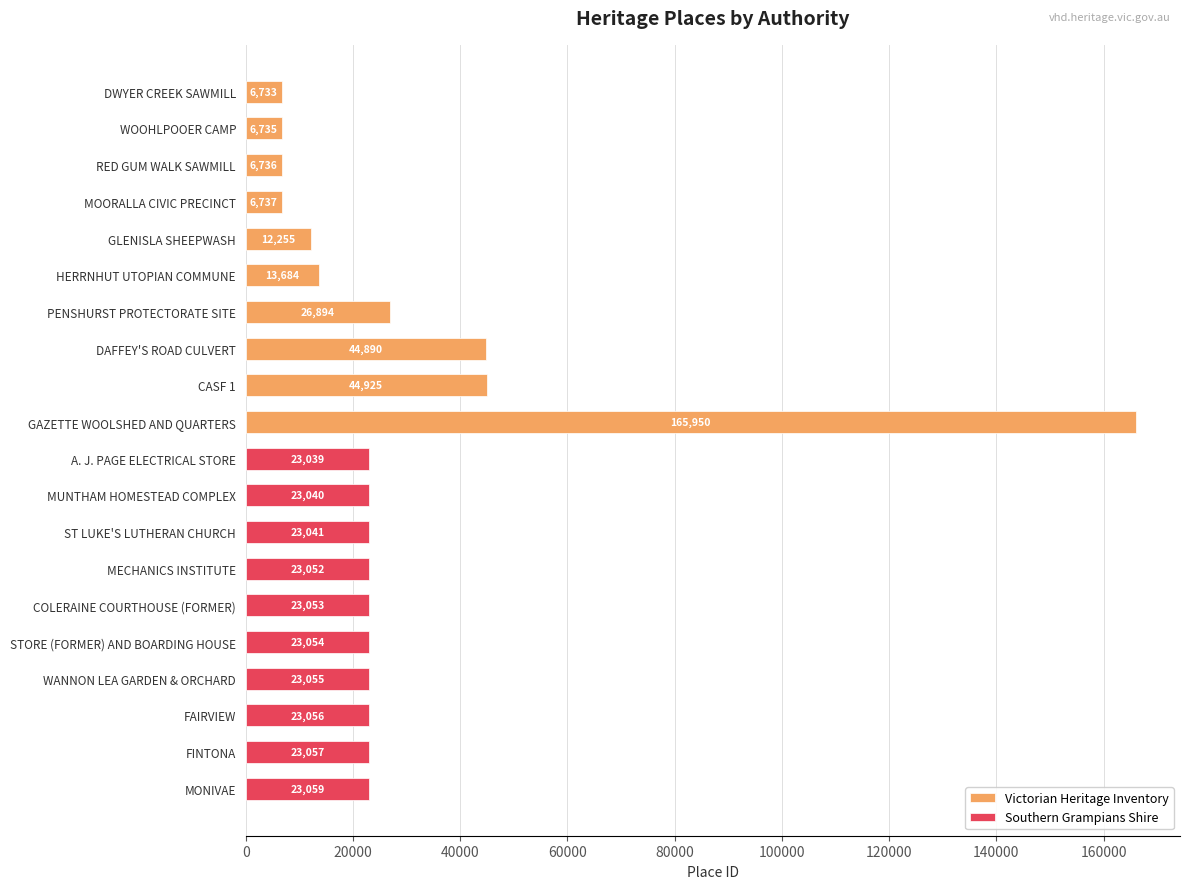

What is the value of the Southern Grampians Shire bar at the 4th from the left?

23052